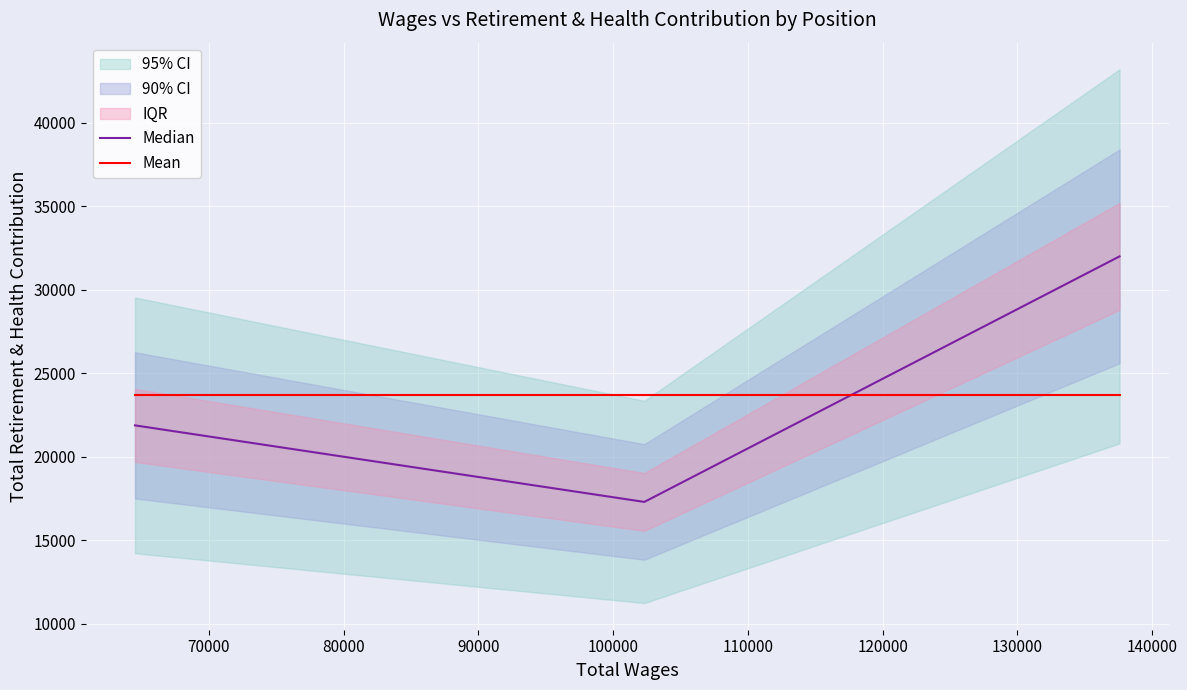

True or false: Mean has a value of 9558 at 70000.

False